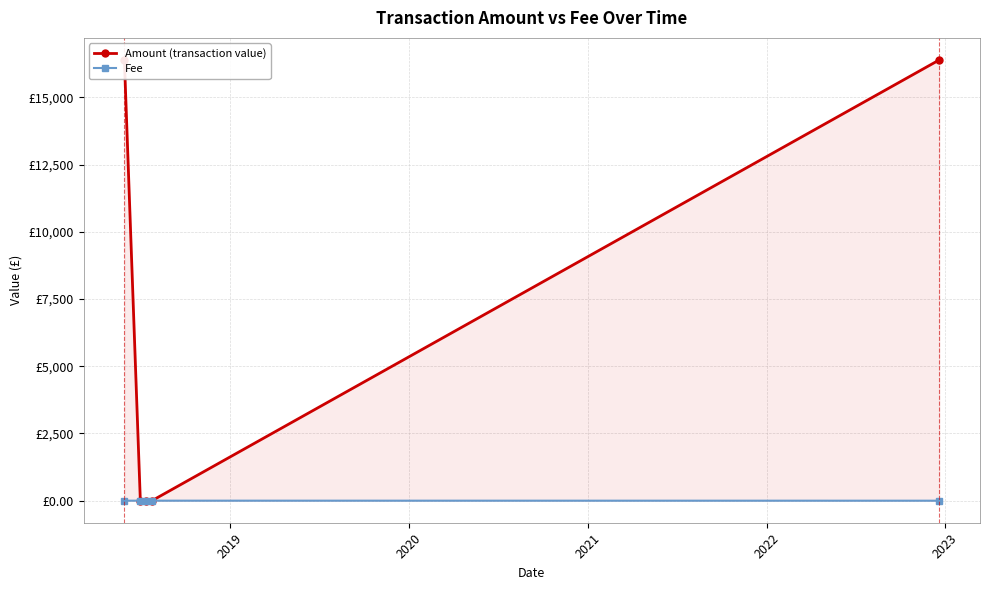

Rank the series at 2023 from highest to lowest value.

Amount (transaction value), Fee